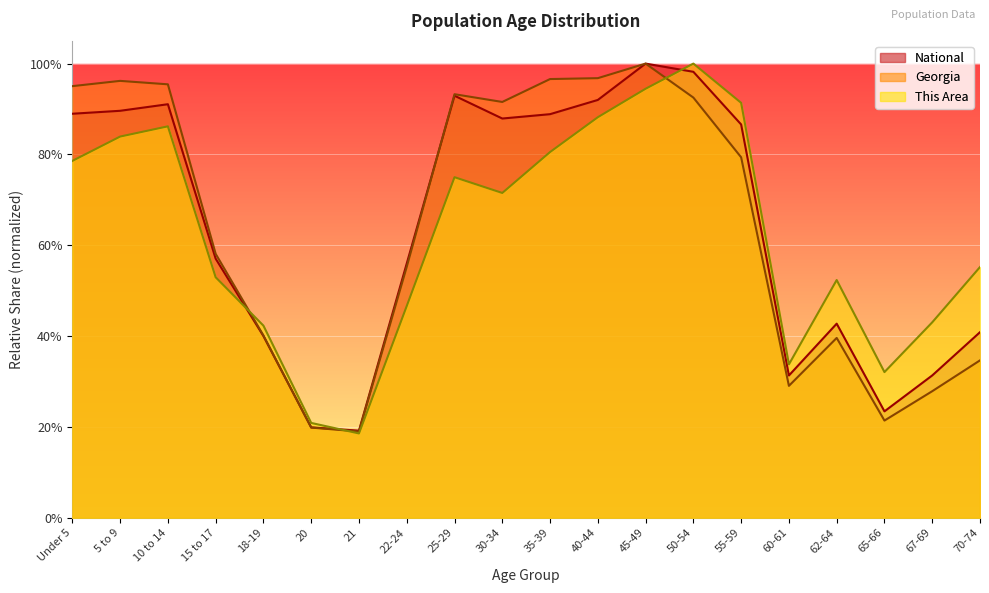

True or false: Georgia has a value of 0.5 at 55-59.

False